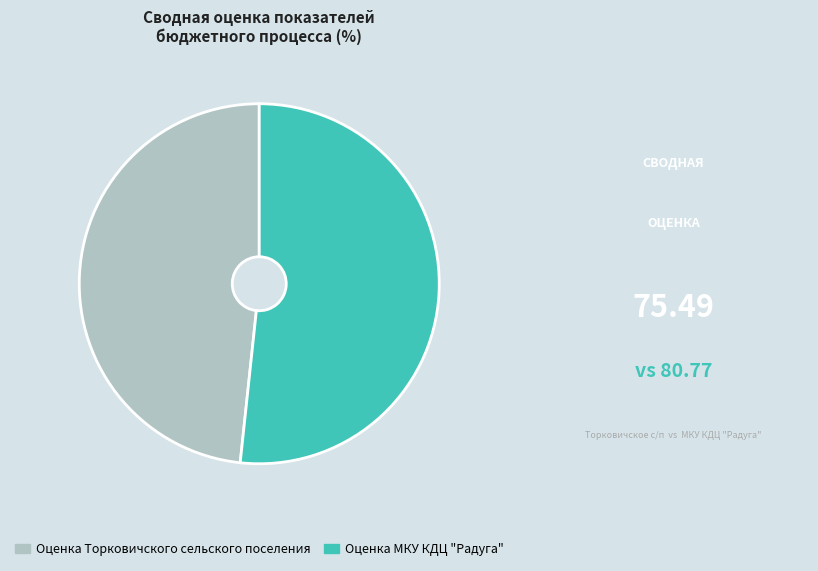

Which slice represents more than half of the pie?

Оценка МКУ КДЦ "Радуга"